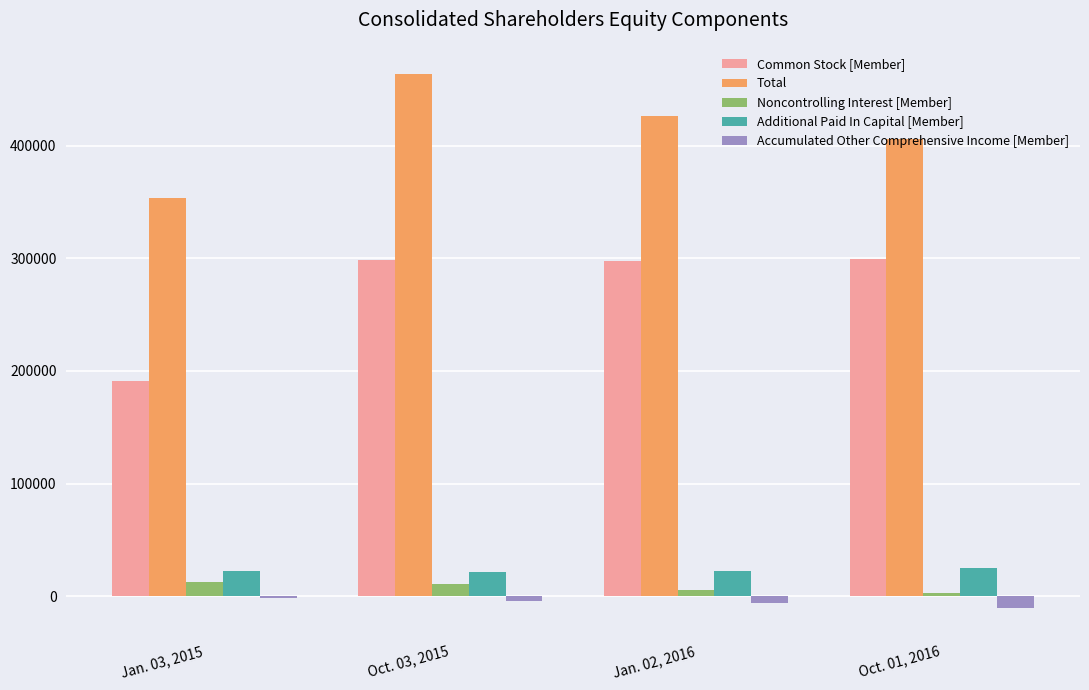

What is the value of the Noncontrolling Interest [Member] bar at the 4th from the left?

2600